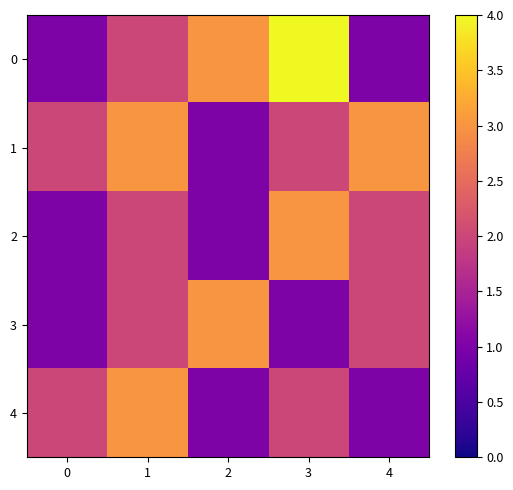

Reading left to right, extract all data points from this chart.

0: 0=1	1=2	2=3	3=4	4=1
1: 0=2	1=3	2=1	3=2	4=3
2: 0=1	1=2	2=1	3=3	4=2
3: 0=1	1=2	2=3	3=1	4=2
4: 0=2	1=3	2=1	3=2	4=1